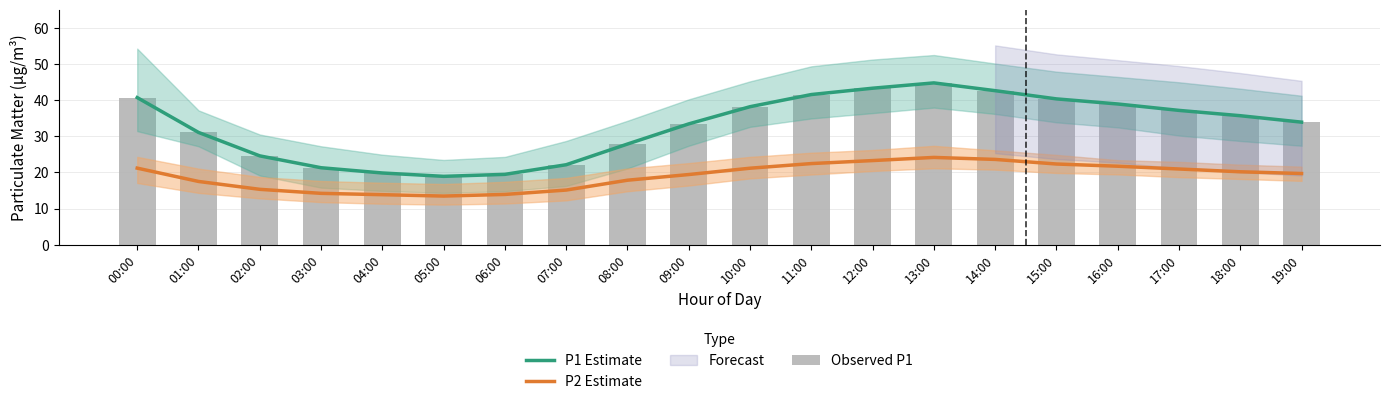

What is the difference between the P2 Estimate values at 07:00 and 14:00?

8.5